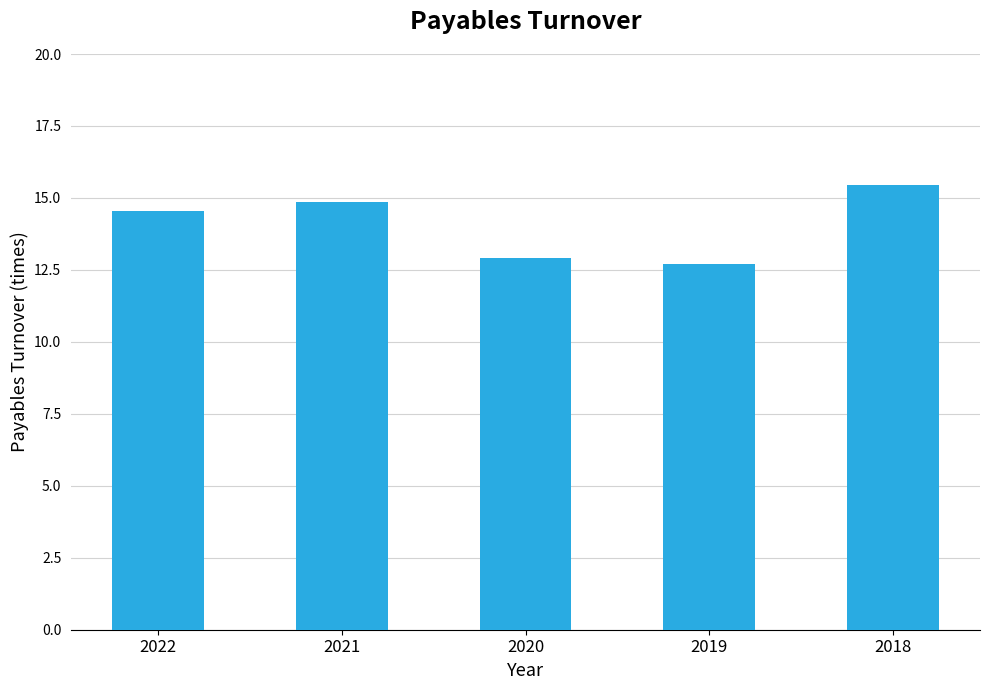

Where does the data first go above 14?

2022